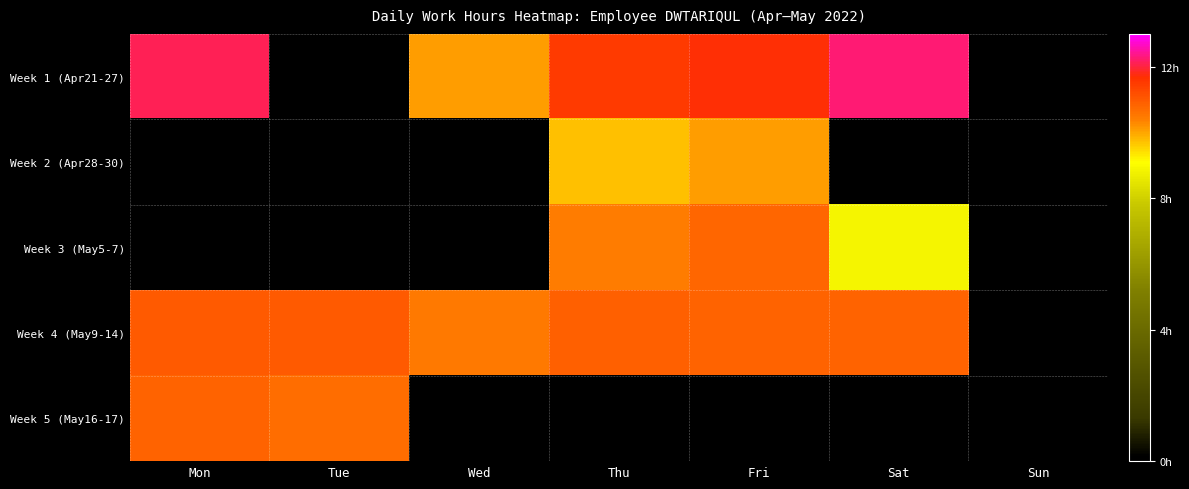

Rank the categories by Week 1 (Apr21-27) value from lowest to highest.

Tue, Sun, Wed, Thu, Fri, Mon, Sat